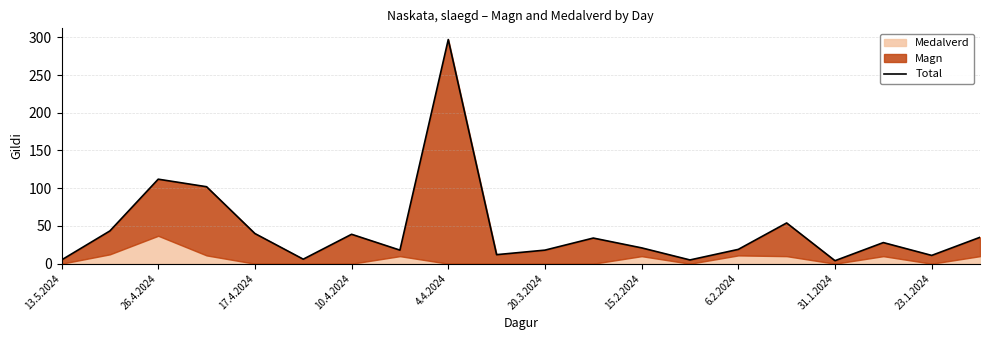

How many categories are shown in the chart?

20